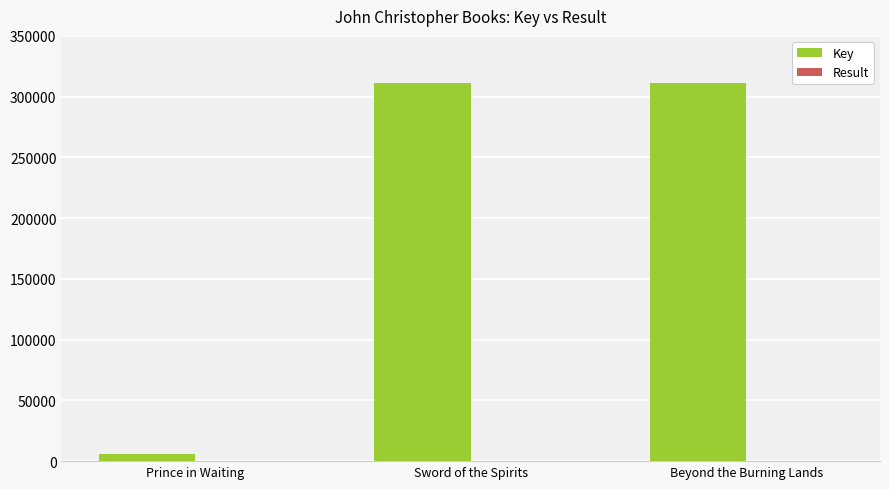

What is the total value across all series at Sword of the Spirits?

311419